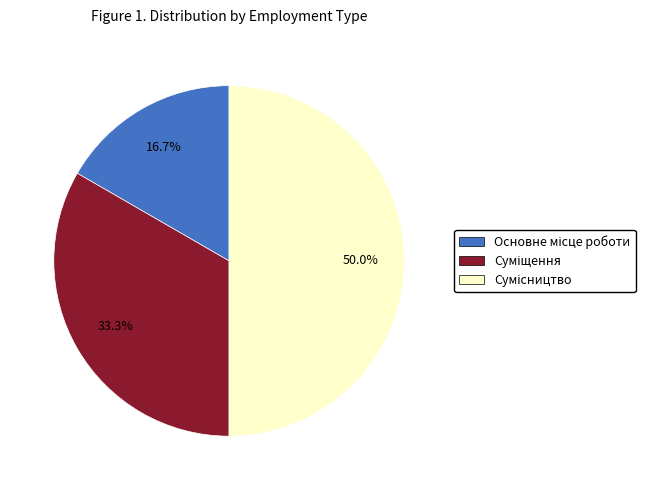

Is Основне місце роботи the majority of the pie?

No